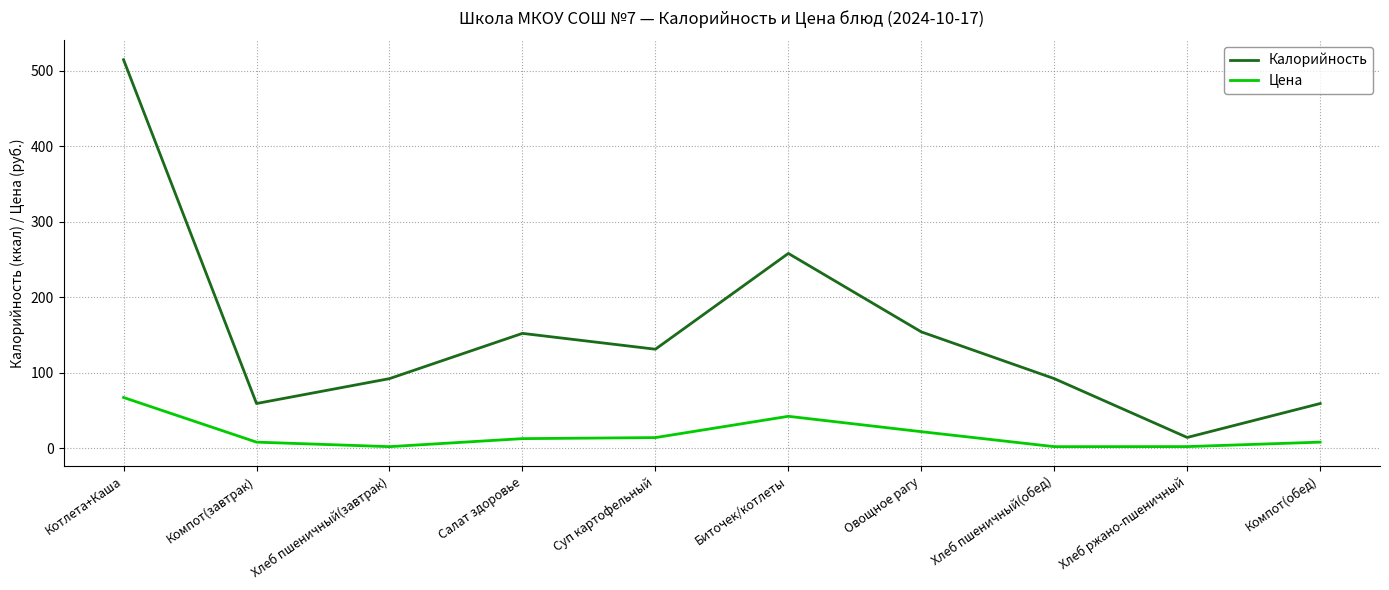

What is the average value of the Калорийность series?

152.6